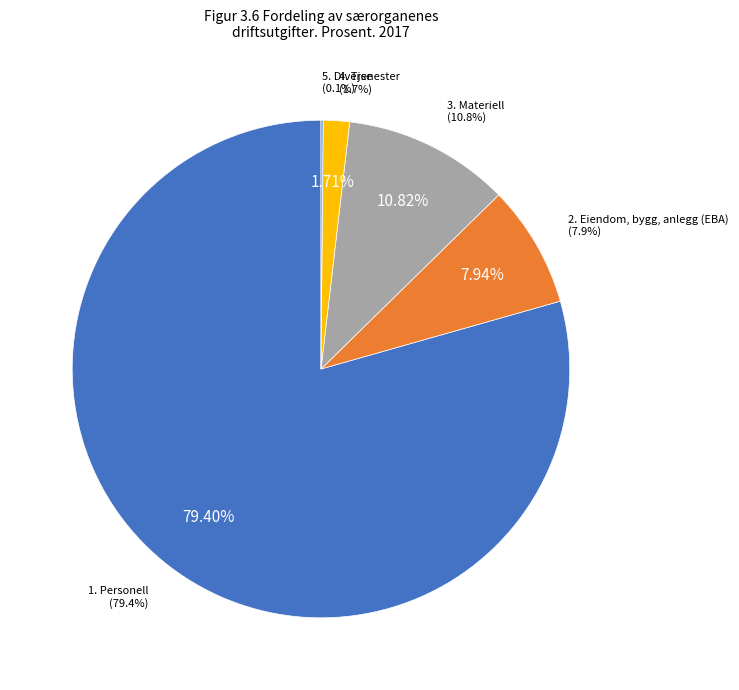

Does 4. Tjenester represent more than half of the total?

No